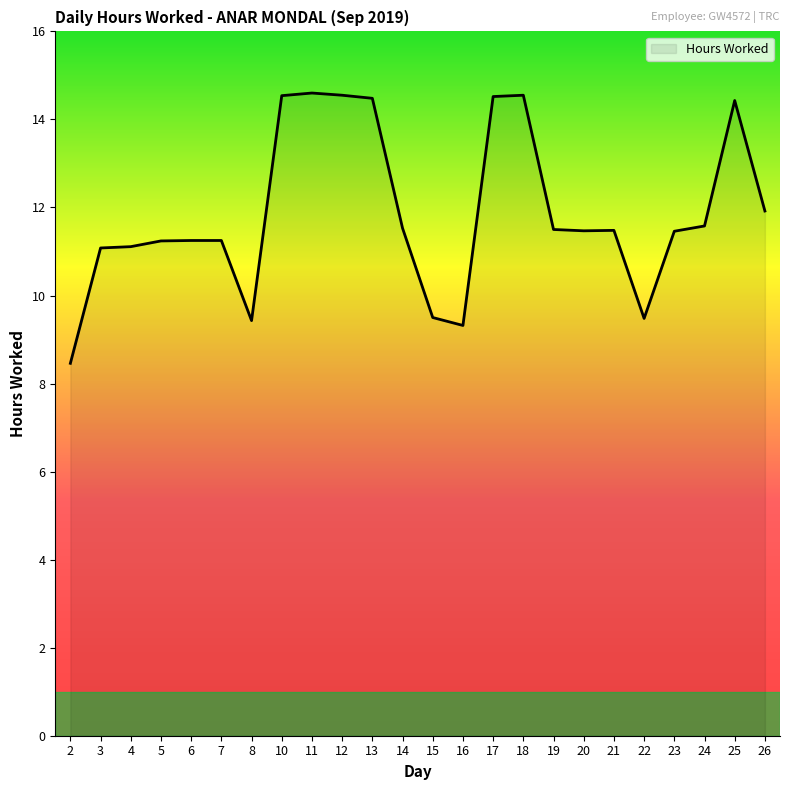

What is the approximate value at 12?

14.6